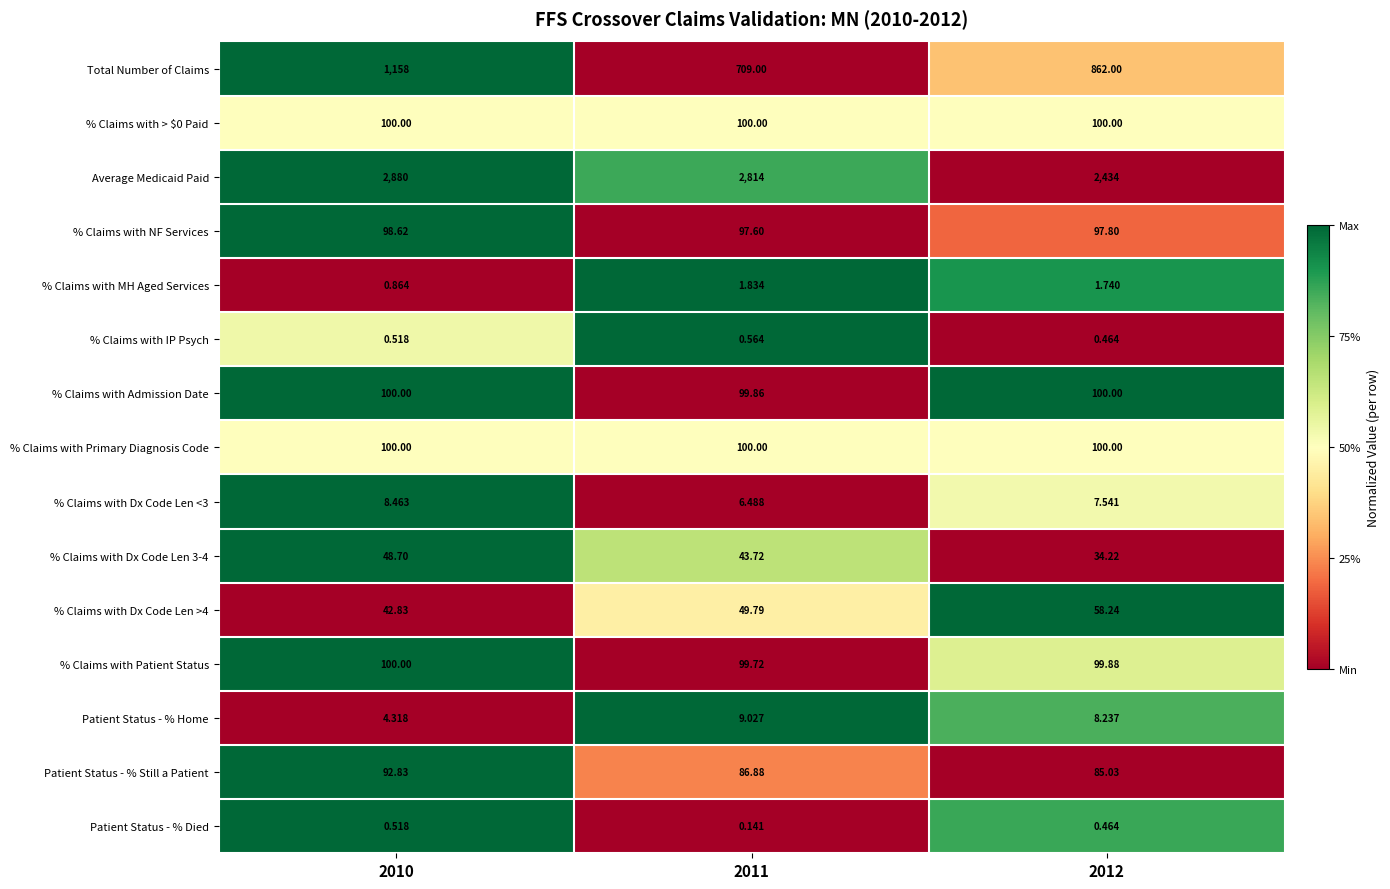

At which category is the sum across all series the highest?

2010